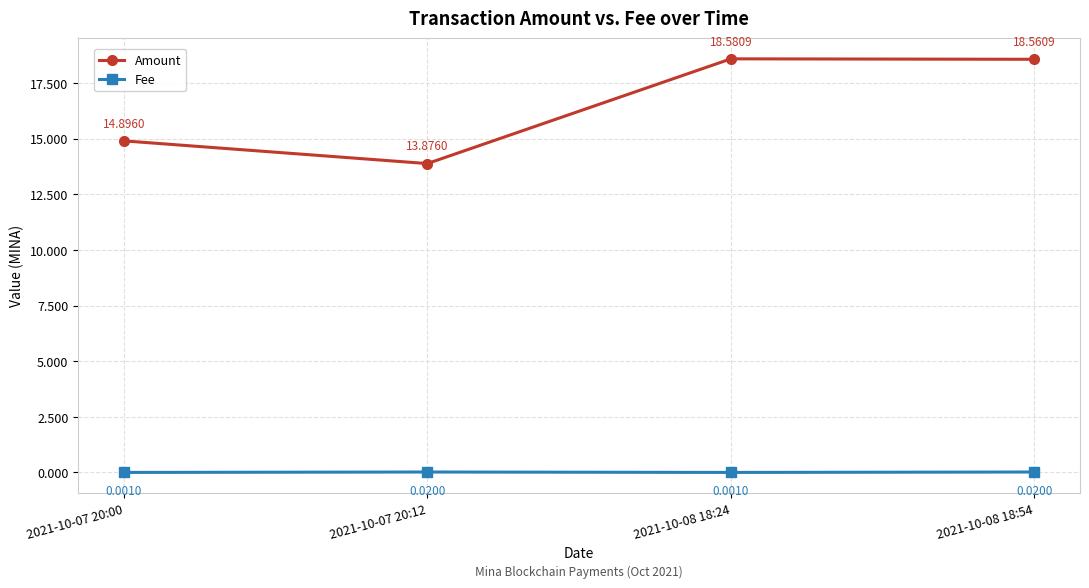

True or false: Amount has more than 0 interior local peaks.

True